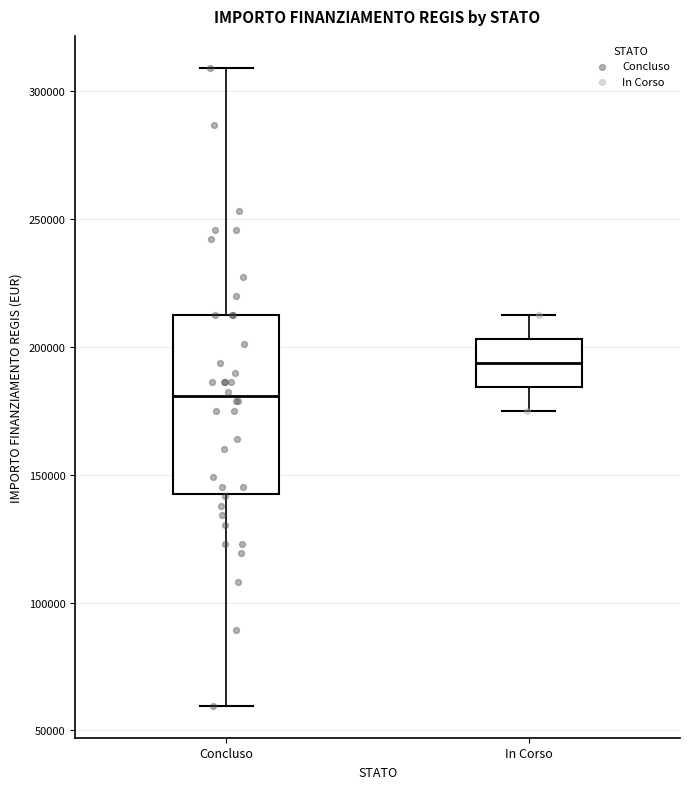

Comparing the boxes themselves (not the whiskers), which one is the tallest?

Concluso